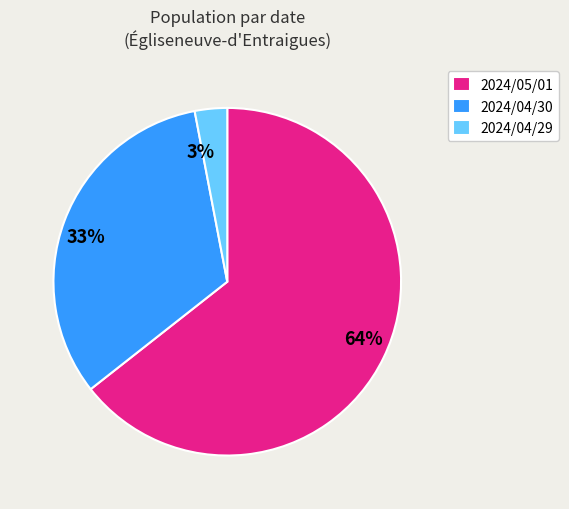

The 64% slice represents 73% of the pie. True or false?

False